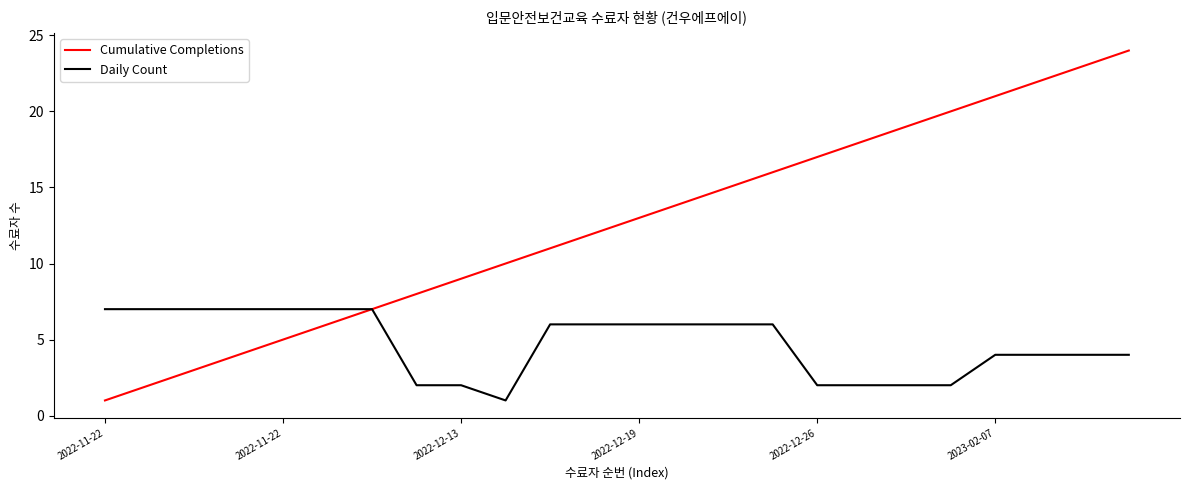

What is the greatest value displayed?

24